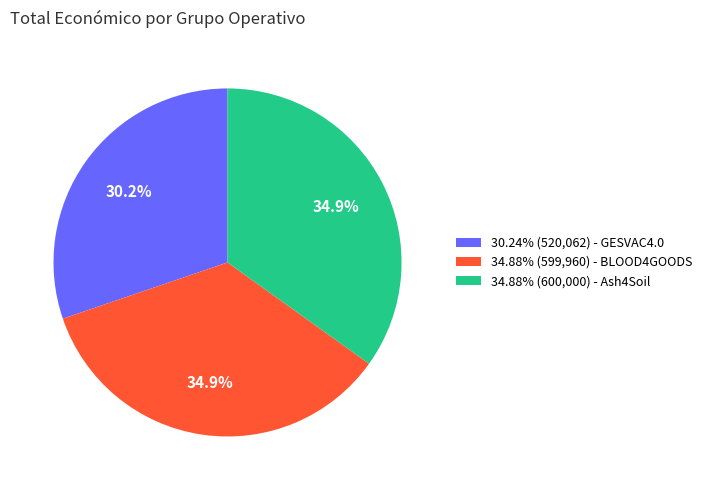

To the nearest percent, what is the difference between the largest and smallest slice percentages?

5%